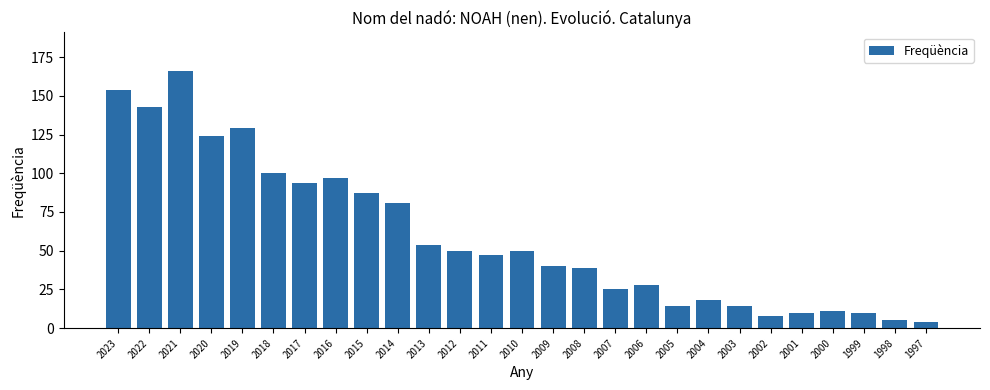

Reading right to left, transcribe all the data shown in this chart.

1997=4	1998=5	1999=10	2000=11	2001=10	2002=8	2003=14	2004=18	2005=14	2006=28	2007=25	2008=39	2009=40	2010=50	2011=47	2012=50	2013=54	2014=81	2015=87	2016=97	2017=94	2018=100	2019=129	2020=124	2021=166	2022=143	2023=154